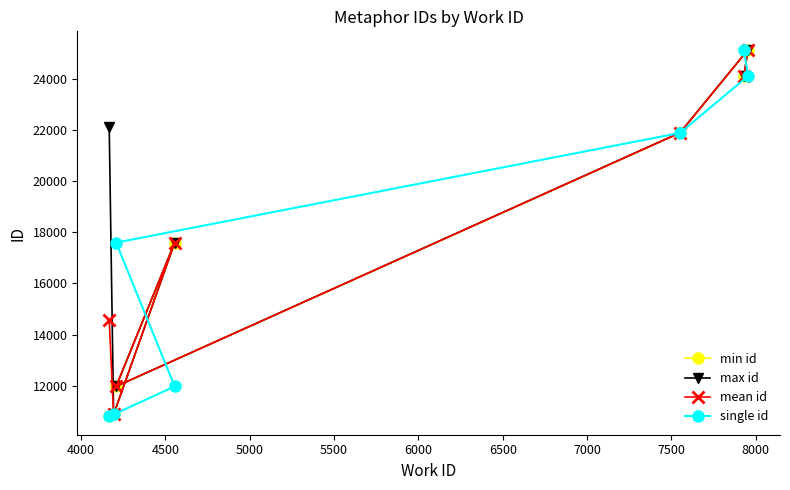

How many interior local valleys does the min id series have?

1